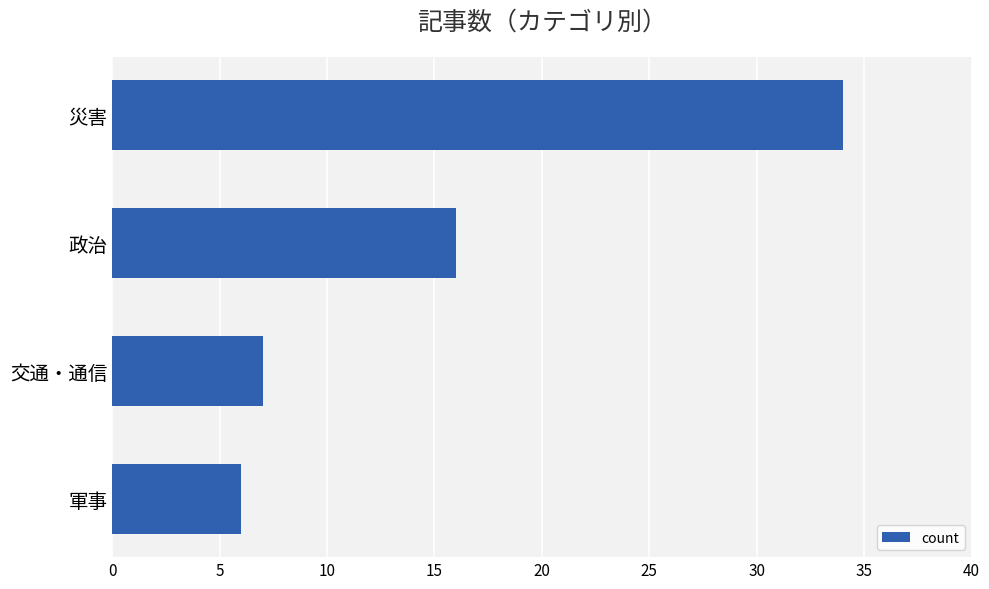

Read the value at 政治, to the nearest 5.

15